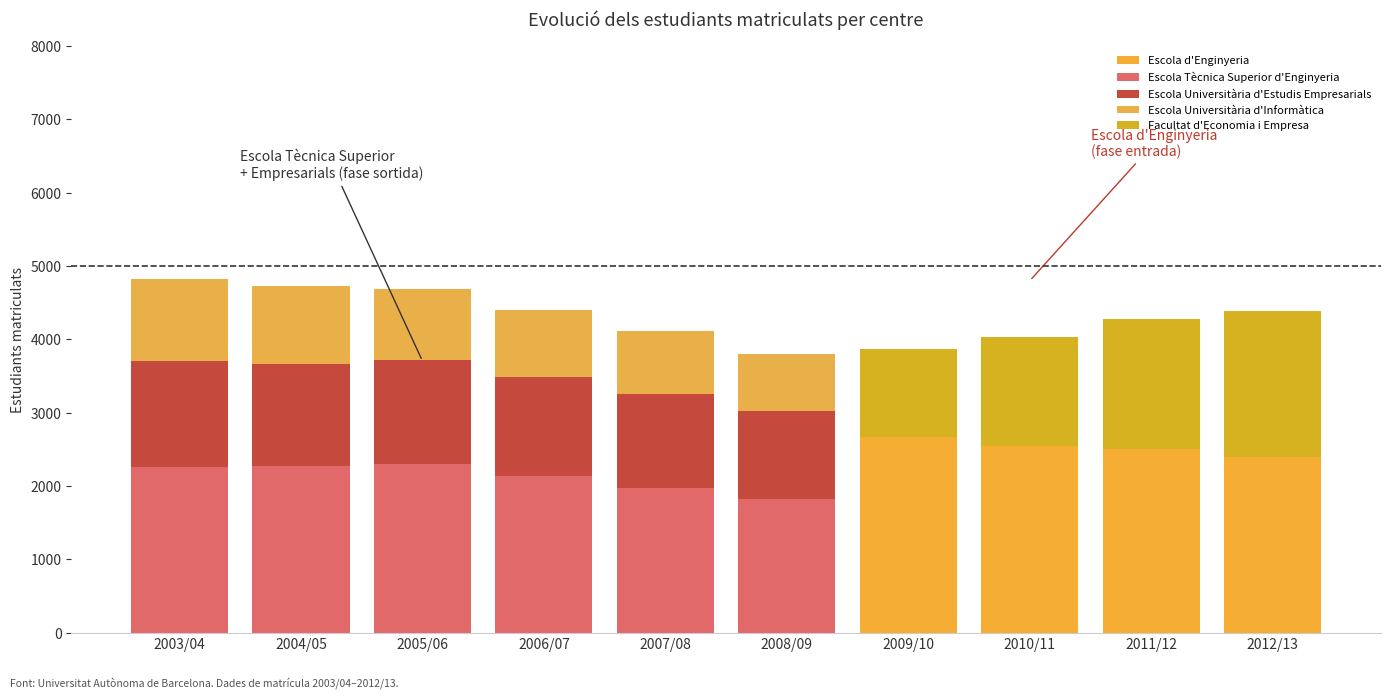

What is the label of the 2nd bar from the right?

2011/12